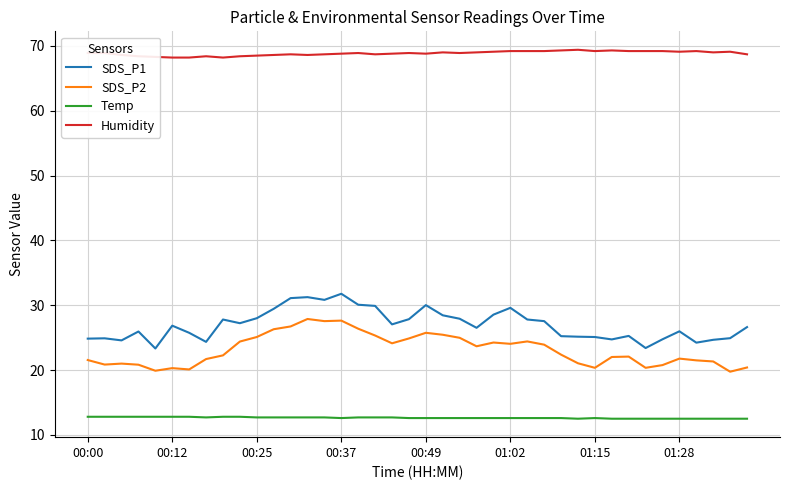

Which series has the largest total across all categories?

Humidity